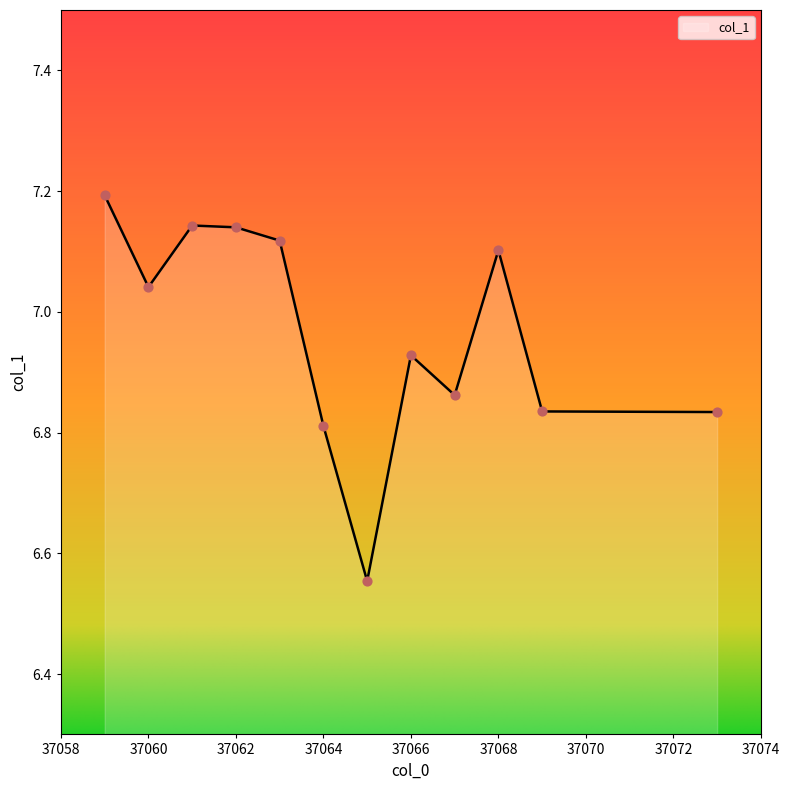

What is the greatest value displayed?

7.2